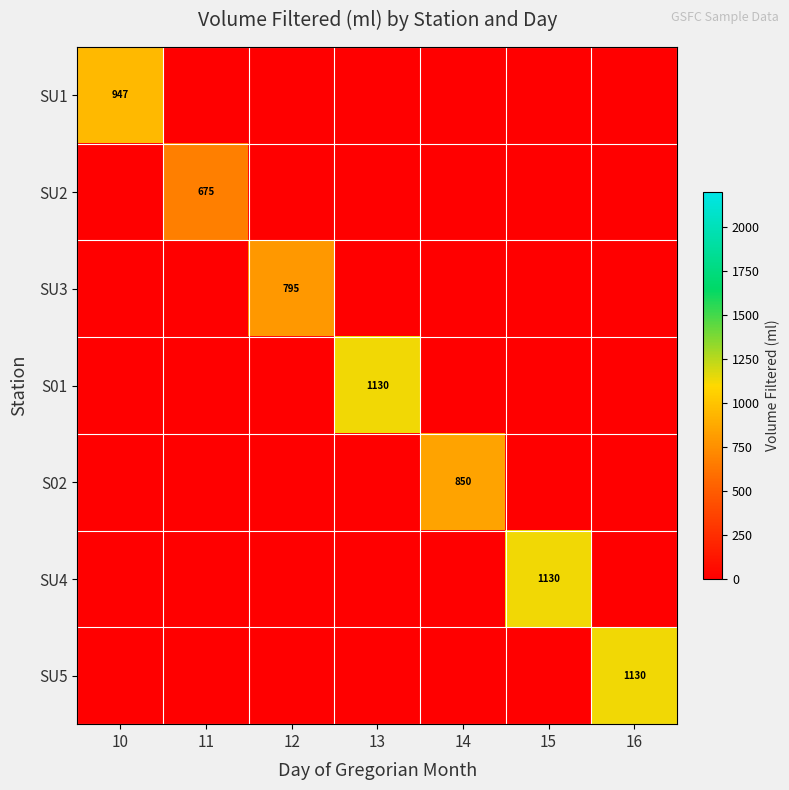

Which series has the largest range (max minus min)?

S01